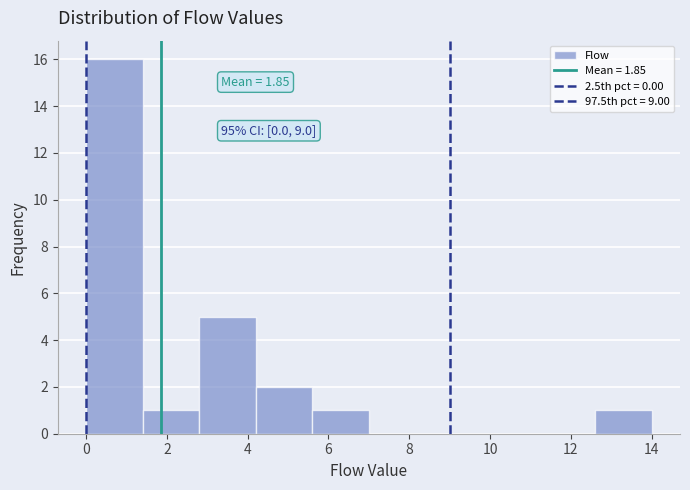

Over which range of the x-axis is the bar tallest?

0.0 to 1.4